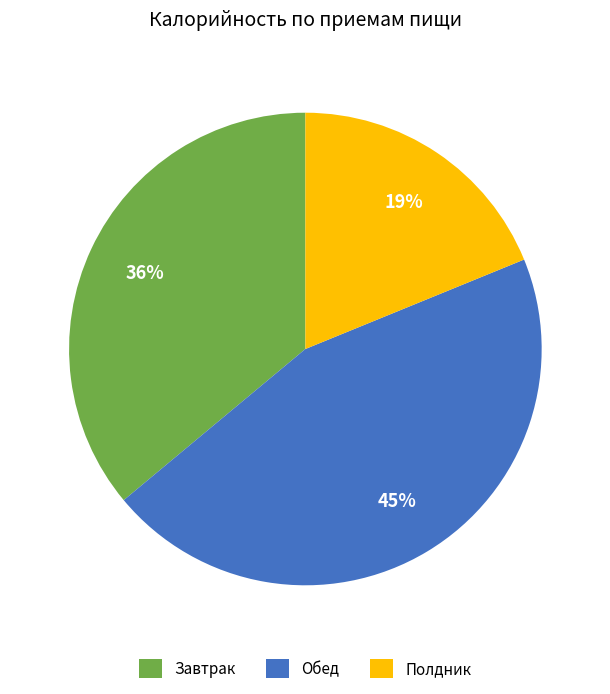

To the nearest percent, what percentage of the pie is Полдник?

19%